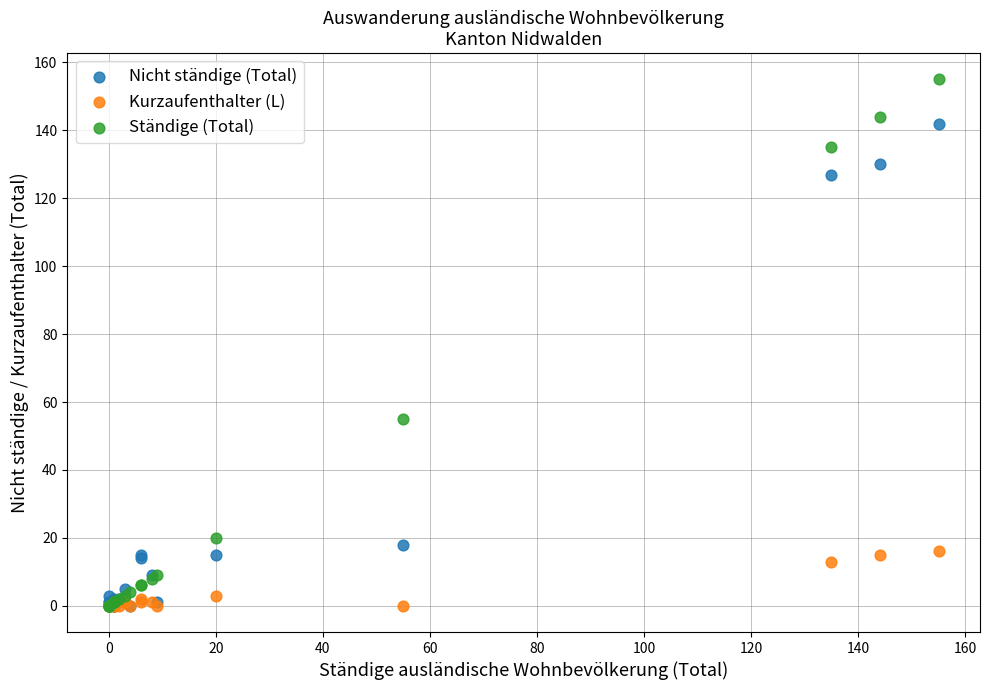

In the Nicht ständige (Total) series, what Y value is closest to 71?

18